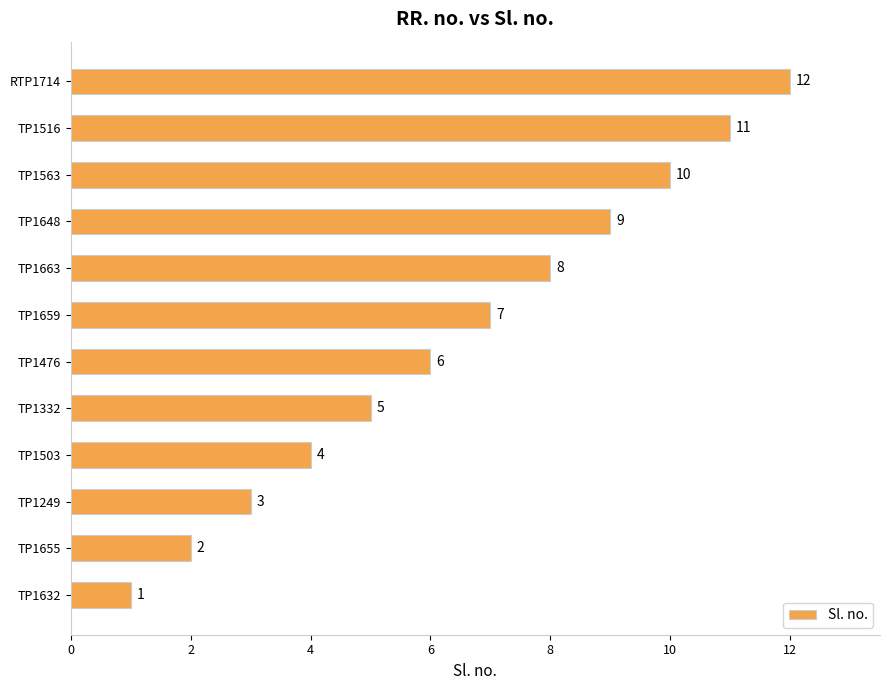

How many bars are there in total?

12